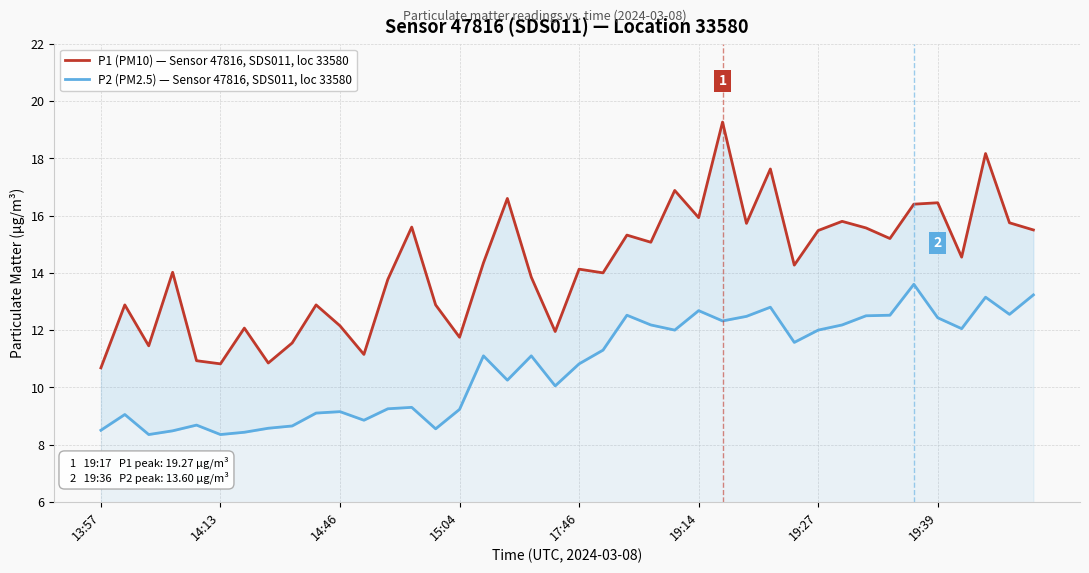

At how many categories does at least one series exceed 13?

26